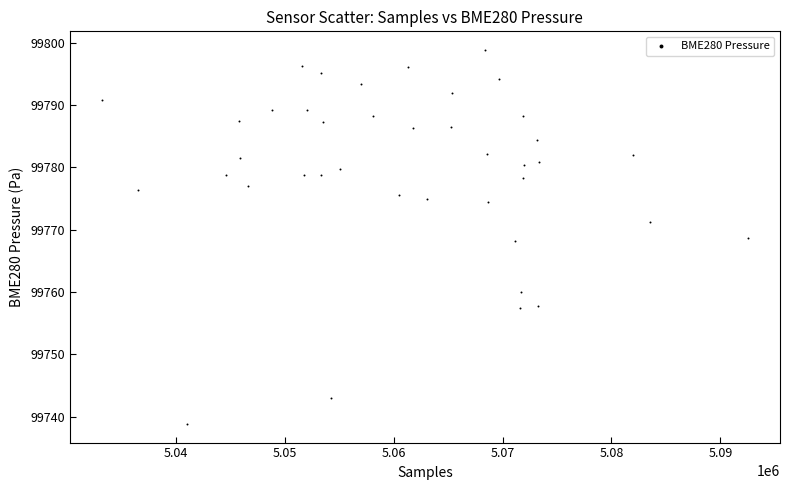

What is the range of X values (max minus min)?

59284.0